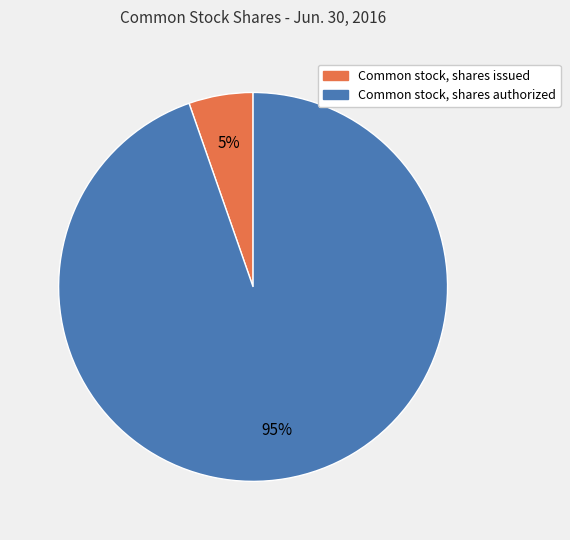

The Common stock, shares authorized slice represents 95% of the pie. True or false?

True